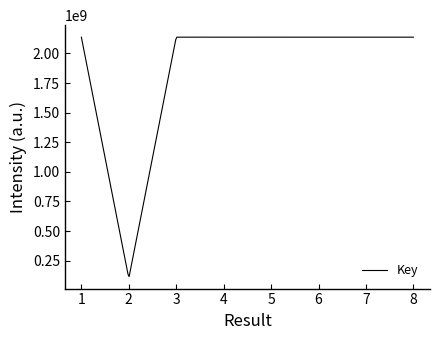

What is the greatest value displayed?

2137962009.0